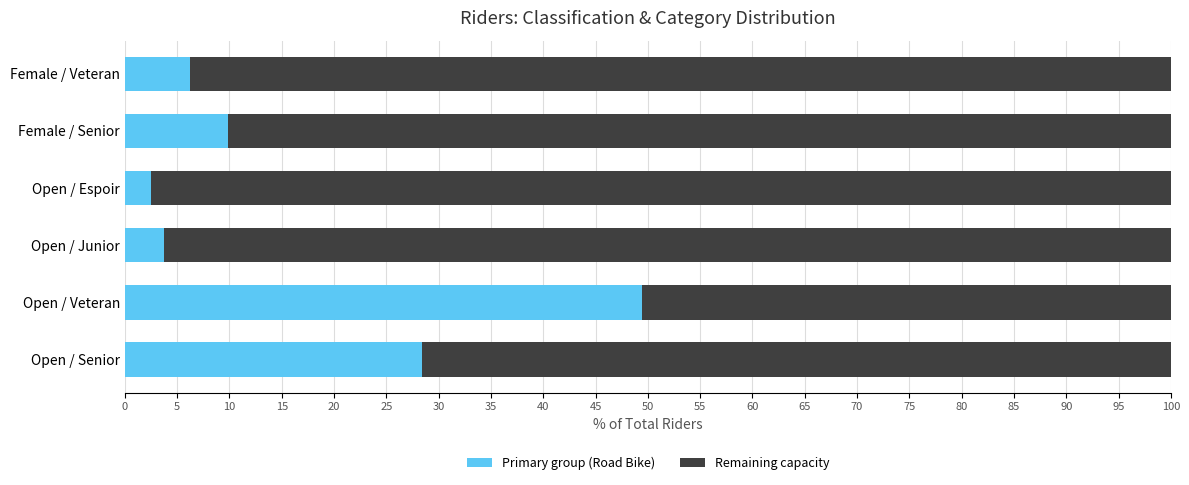

At which label does Primary group (Road Bike) reach its peak?

Open / Veteran